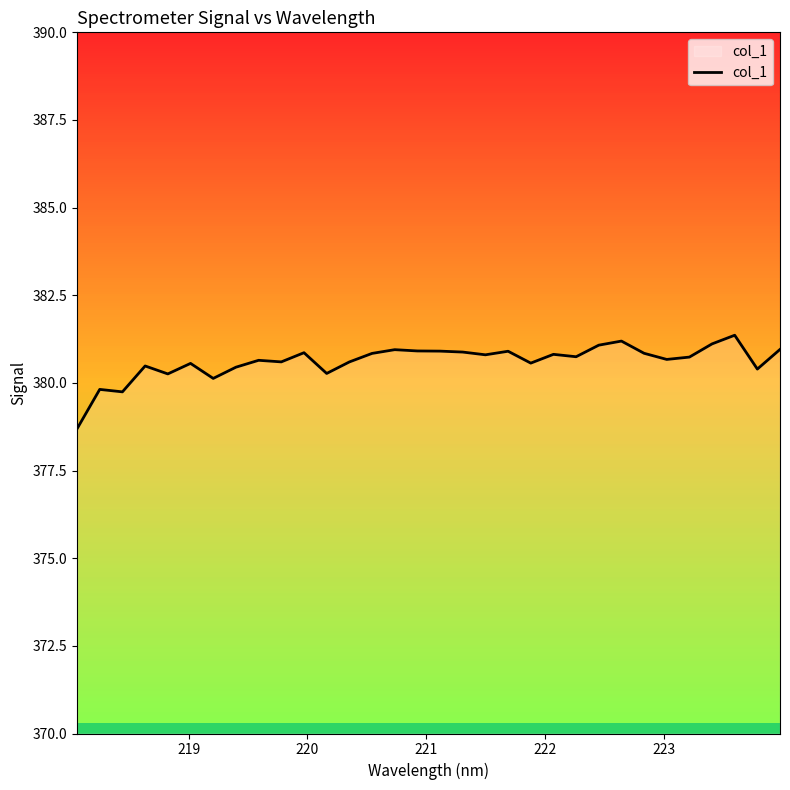

What is the difference between the maximum and minimum values?

2.7